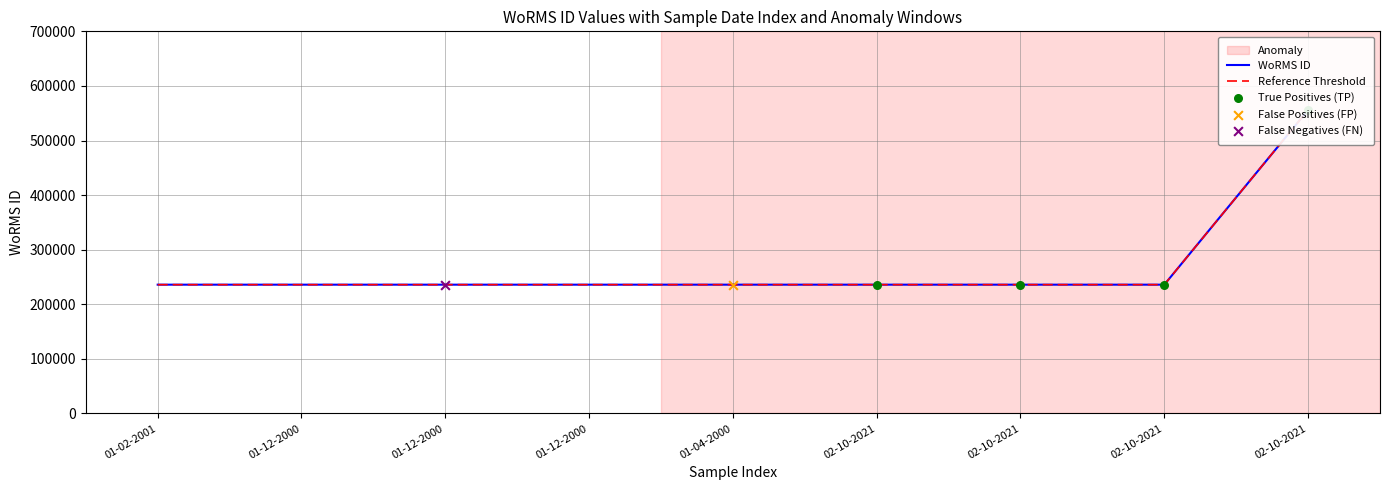

Which series has the largest total across all categories?

WoRMS ID